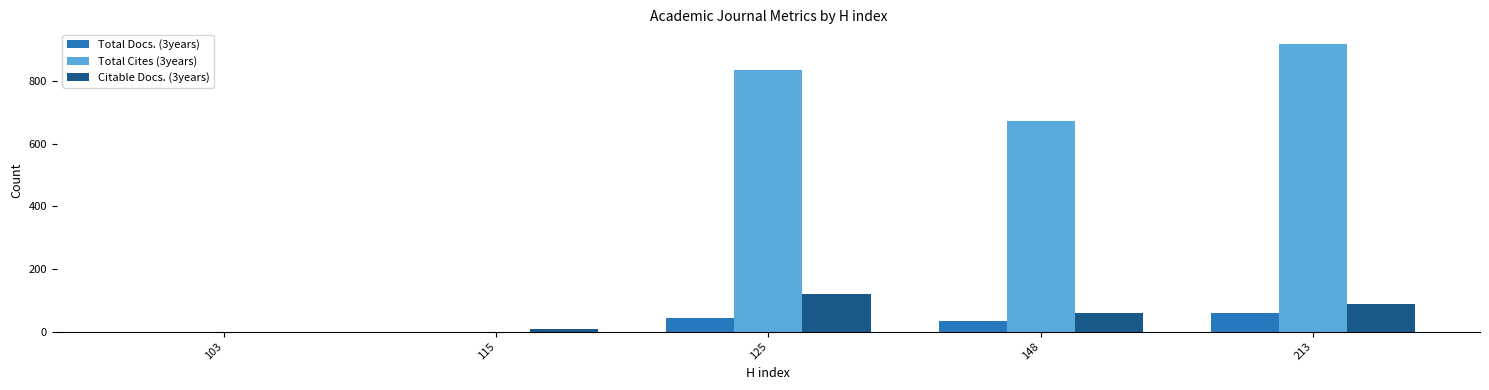

At which category is the sum across all series the highest?

213